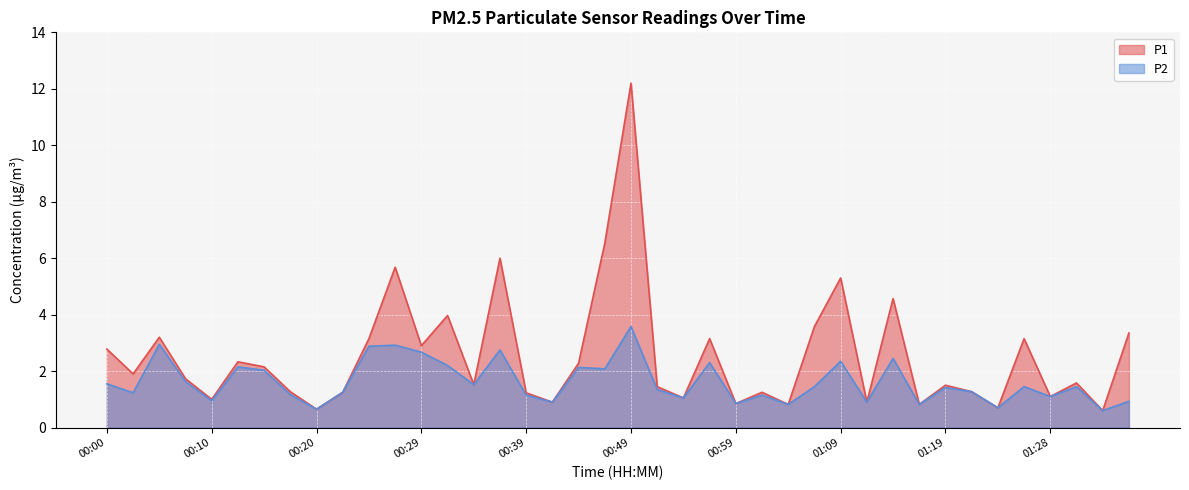

Which series changed the most between 00:05 and 00:34?

P1